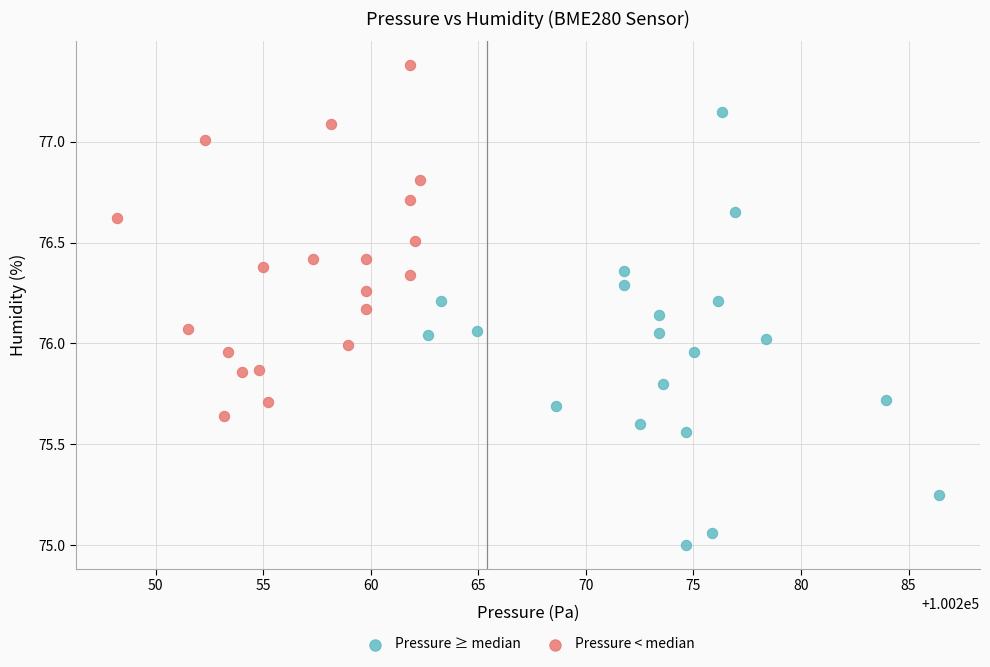

Which series contains the lowest Y value?

Pressure ≥ median